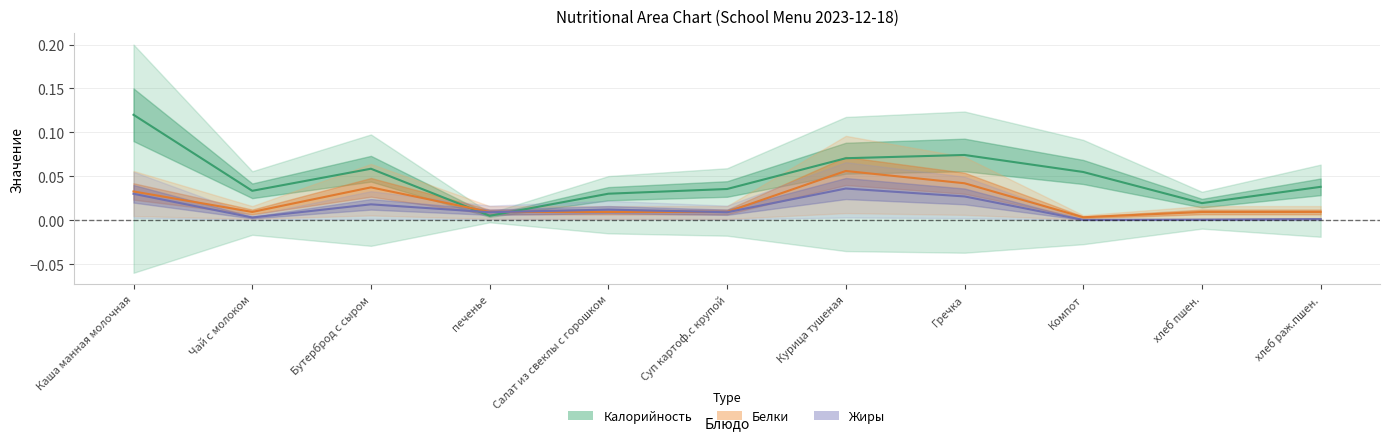

Count the number of data series in this chart.

3